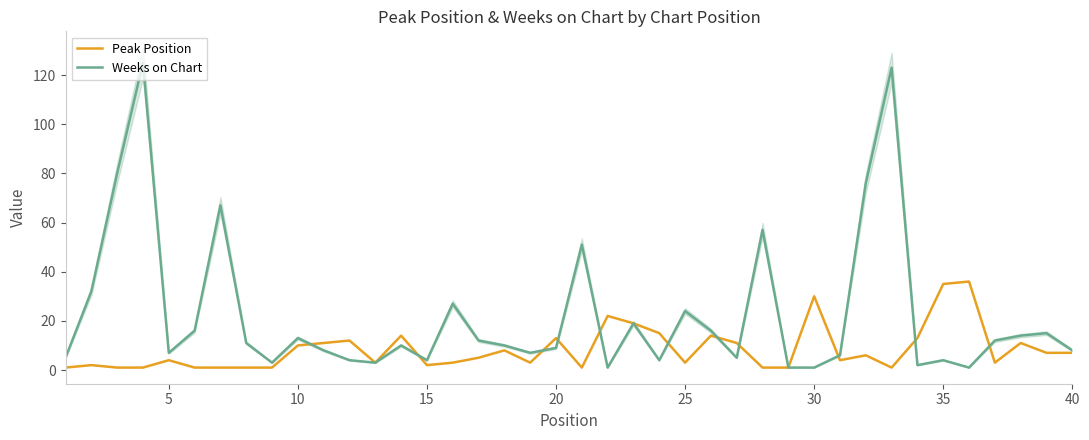

How many data points does each series have?

40